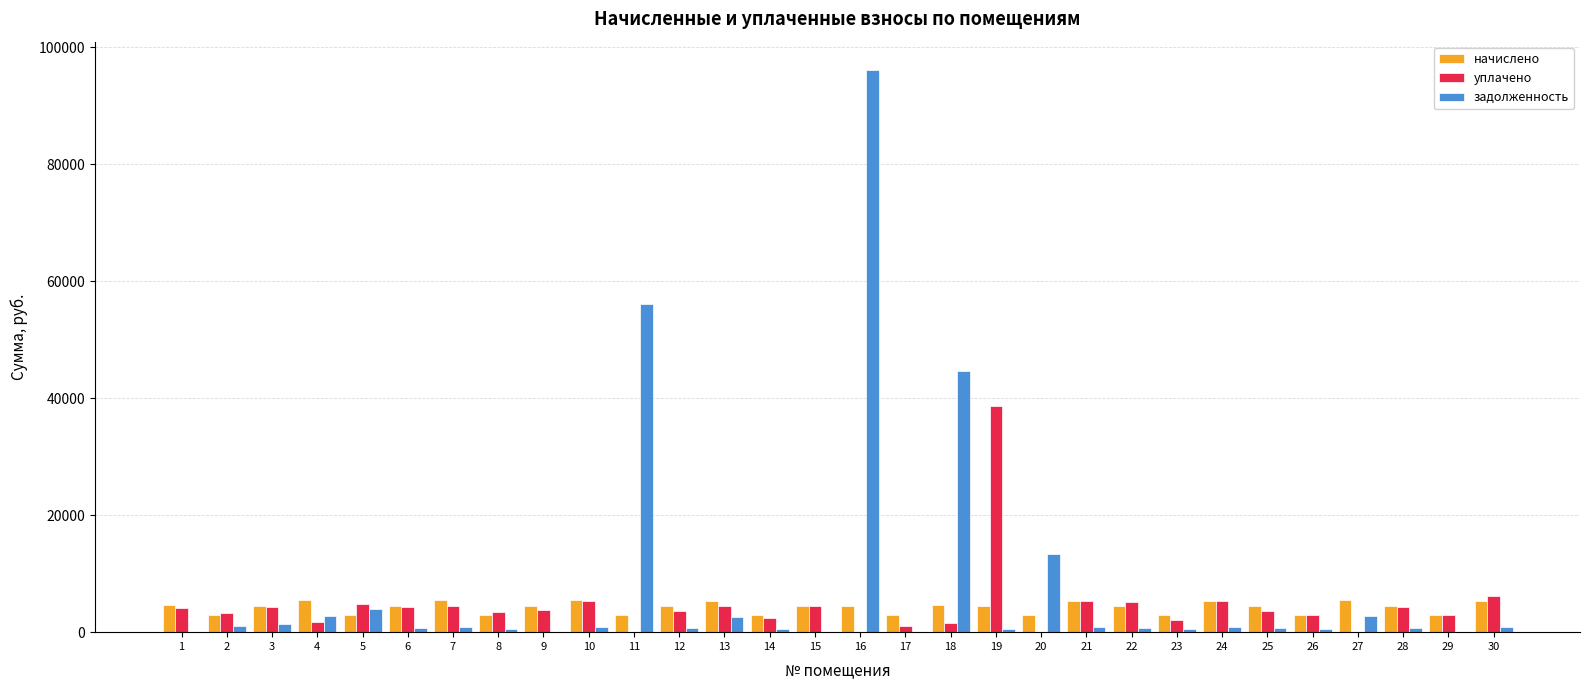

How many values in the уплачено series exceed 3707?

15